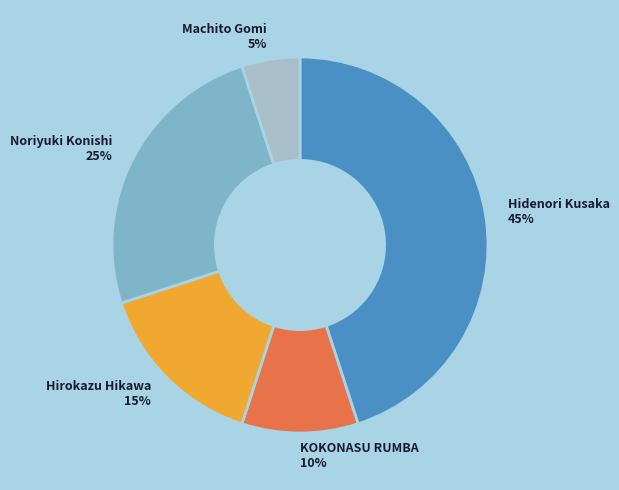

What is the largest slice in the pie chart?

Hidenori Kusaka